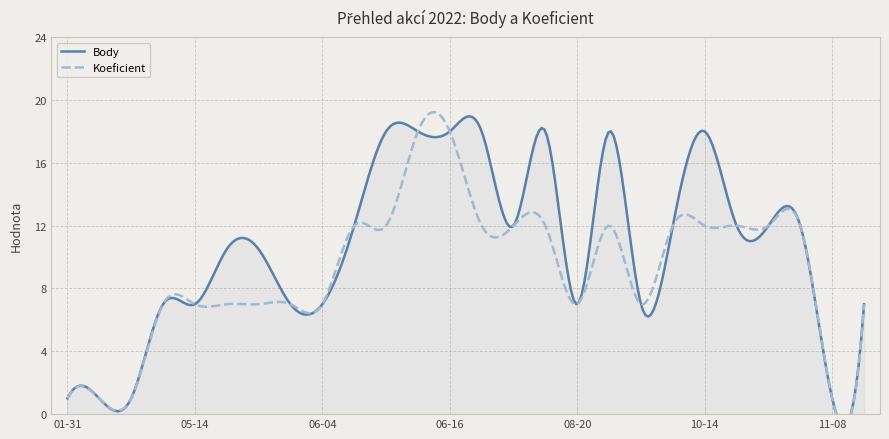

At which category is the sum across all series the highest?

2022-06-16